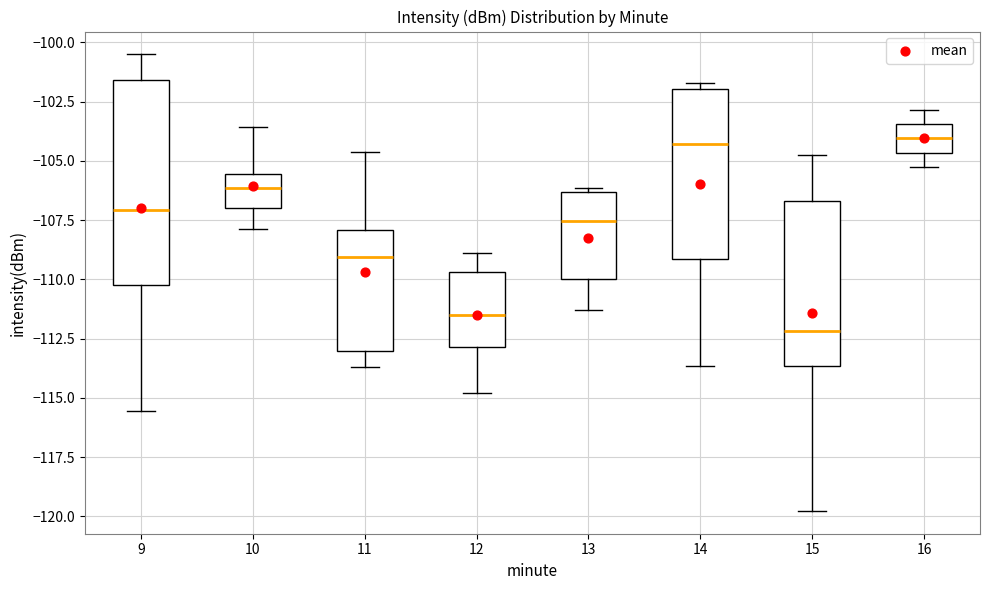

Where does the median line of the box at x = 9 sit on the y-axis? The values are not printed on the chart, so give them approximately, as read against the axis.

-107.0